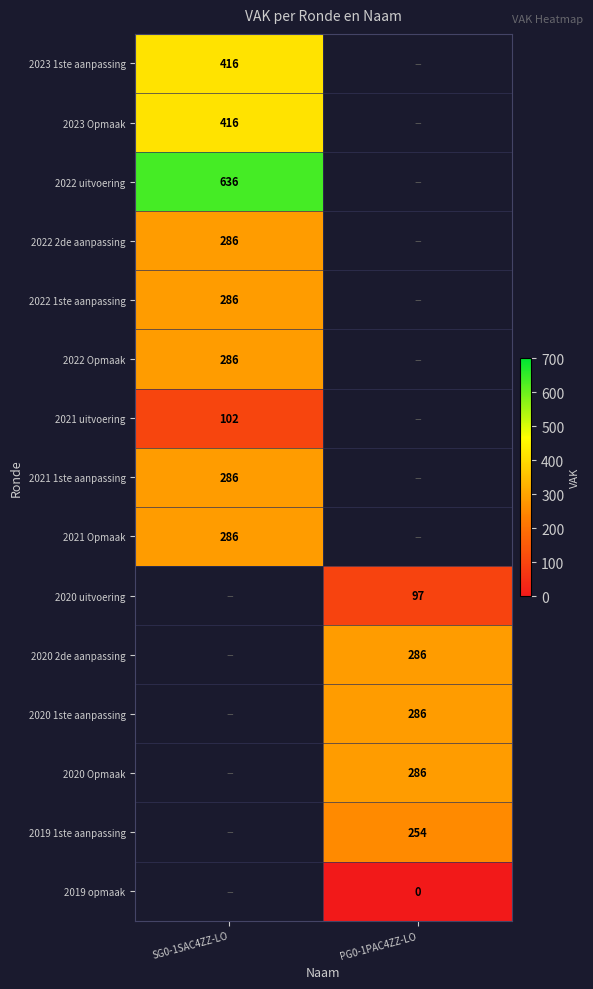

The 2022 uitvoering series shows 228.5 at SG0-1SAC4ZZ-LO. True or false?

False